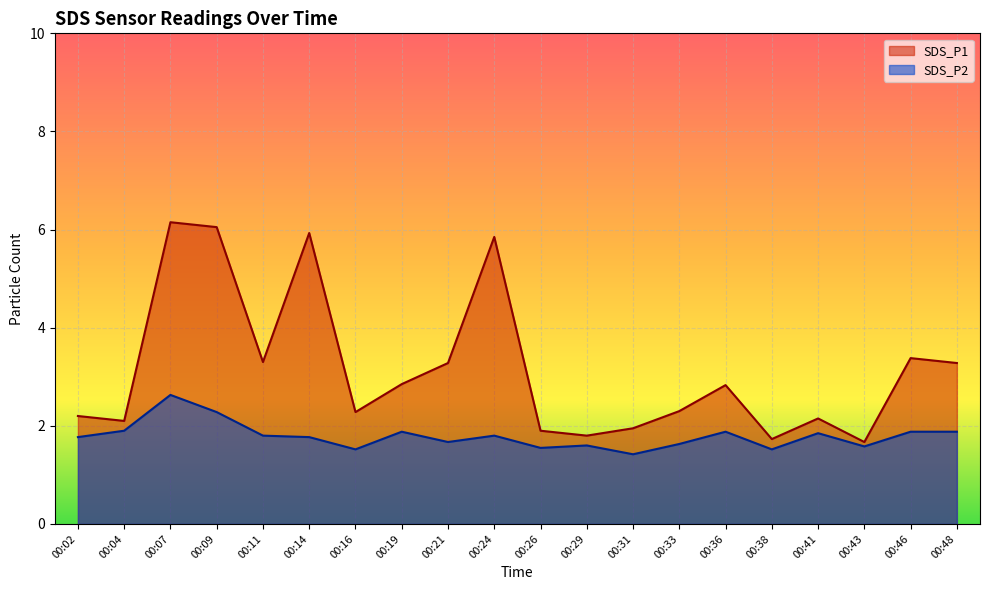

Reading right to left, what are all the values shown in this chart?

SDS_P1: 00:48=3.3	00:46=3.4	00:43=1.7	00:41=2.1	00:38=1.7	00:36=2.8	00:33=2.3	00:31=1.9	00:29=1.8	00:26=1.9	00:24=5.8	00:21=3.3	00:19=2.9	00:16=2.3	00:14=5.9	00:11=3.3	00:09=6.0	00:07=6.2	00:04=2.1	00:02=2.2
SDS_P2: 00:48=1.9	00:46=1.9	00:43=1.6	00:41=1.9	00:38=1.5	00:36=1.9	00:33=1.6	00:31=1.4	00:29=1.6	00:26=1.6	00:24=1.8	00:21=1.7	00:19=1.9	00:16=1.5	00:14=1.8	00:11=1.8	00:09=2.3	00:07=2.6	00:04=1.9	00:02=1.8